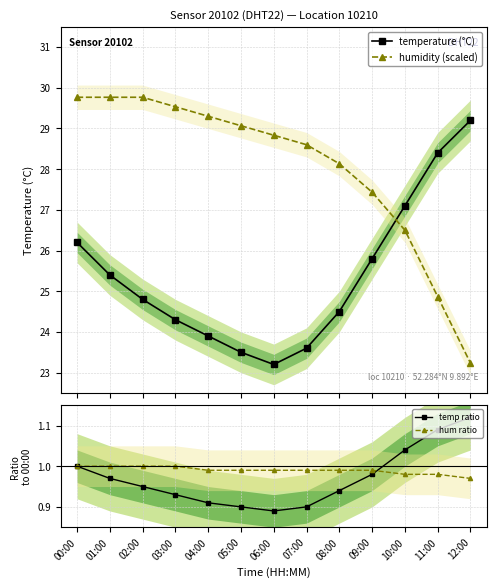

In temperature (°C), how many points are lower than both neighbors (excluding endpoints)?

1